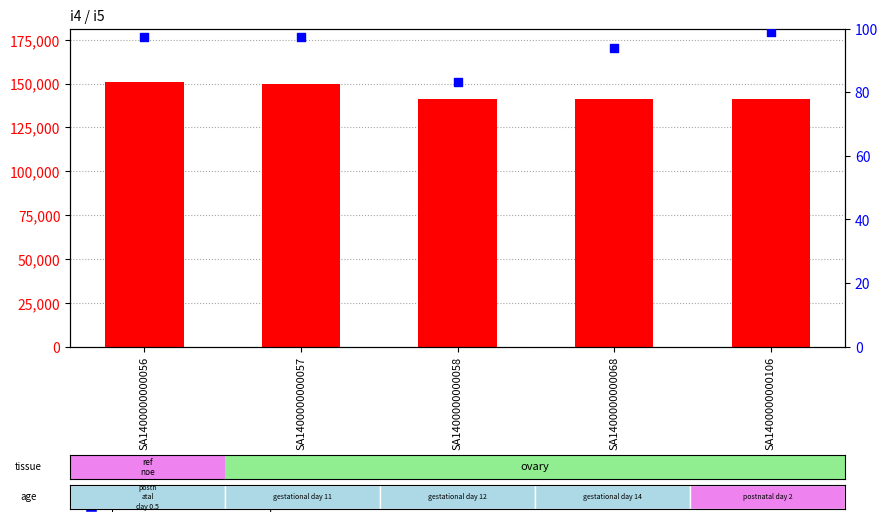

Is the value of count at SA1400000000068 greater than the value of percentile rank within the sample at SA1400000000068?

Yes